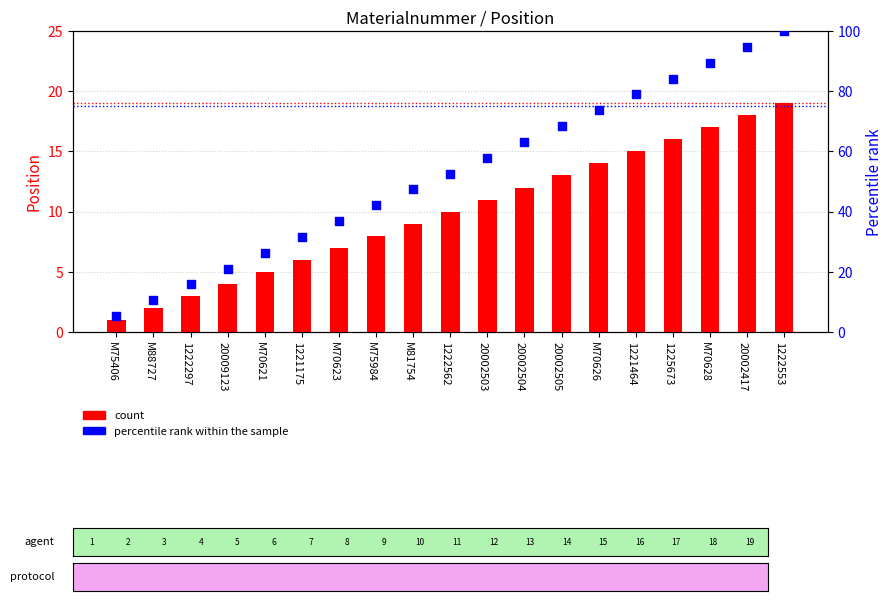

Is the value of percentile rank within the sample at 1222297 greater than the value of count at M70621?

Yes